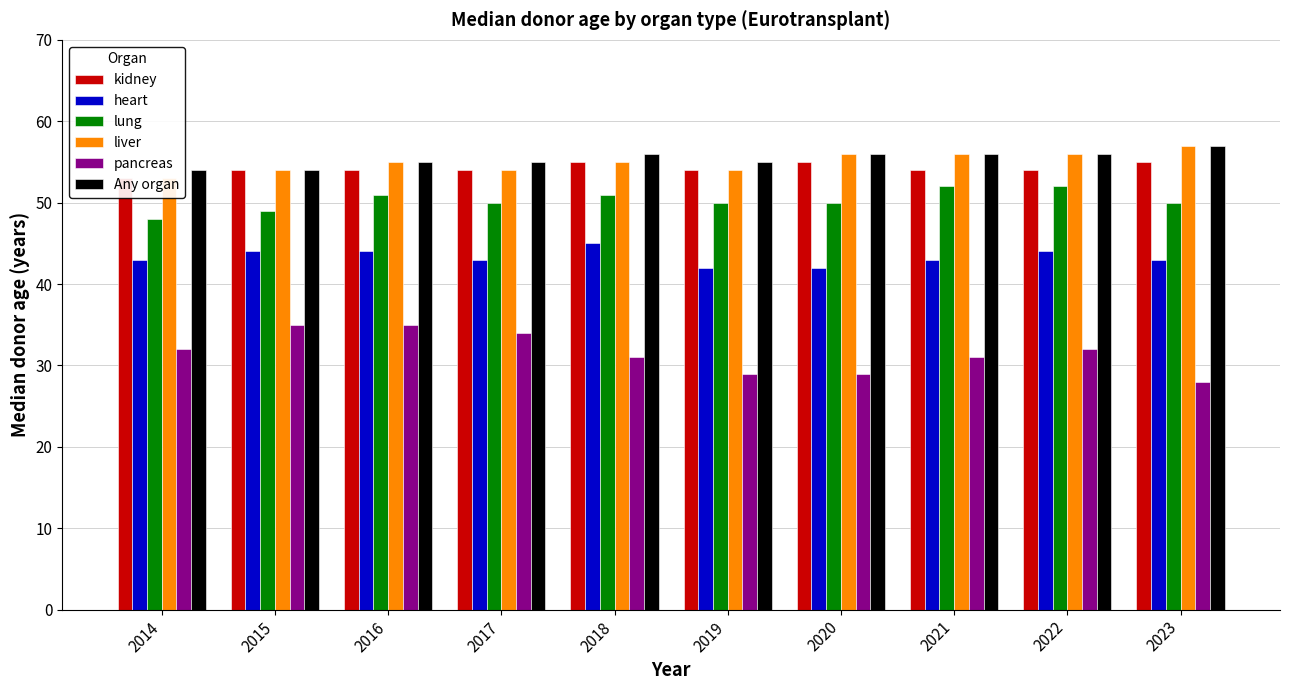

Which category has the highest value across all series?

2023